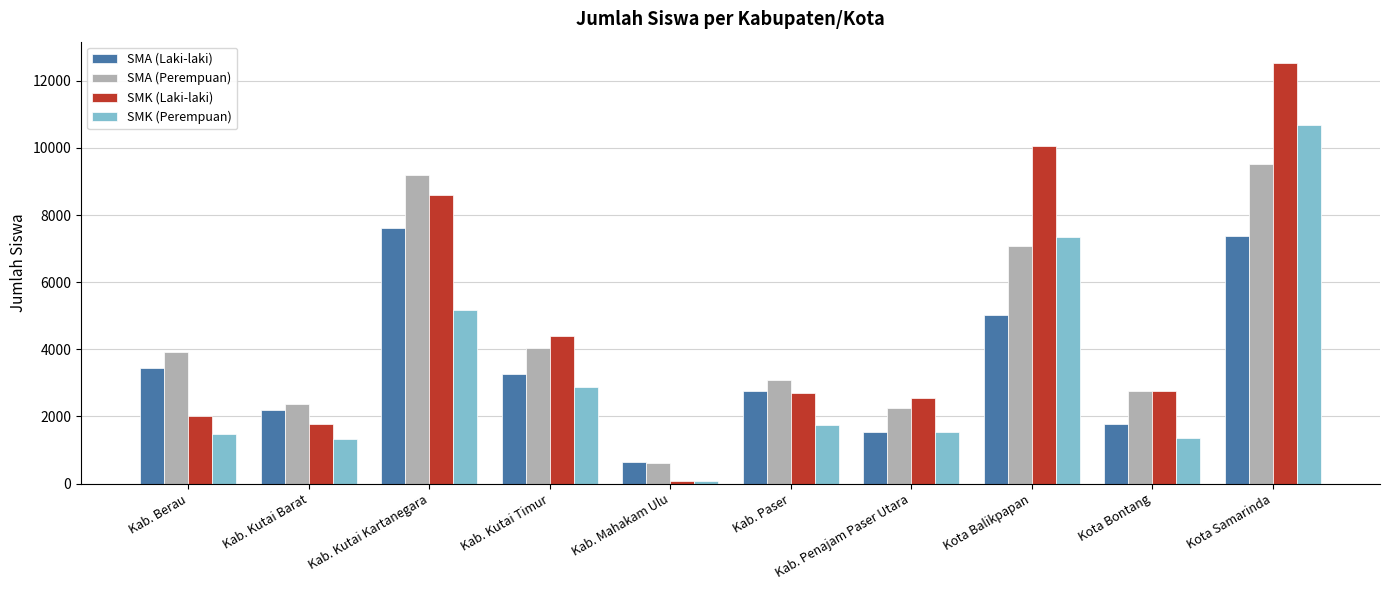

What is the lowest value of the SMA (Perempuan) series?

611